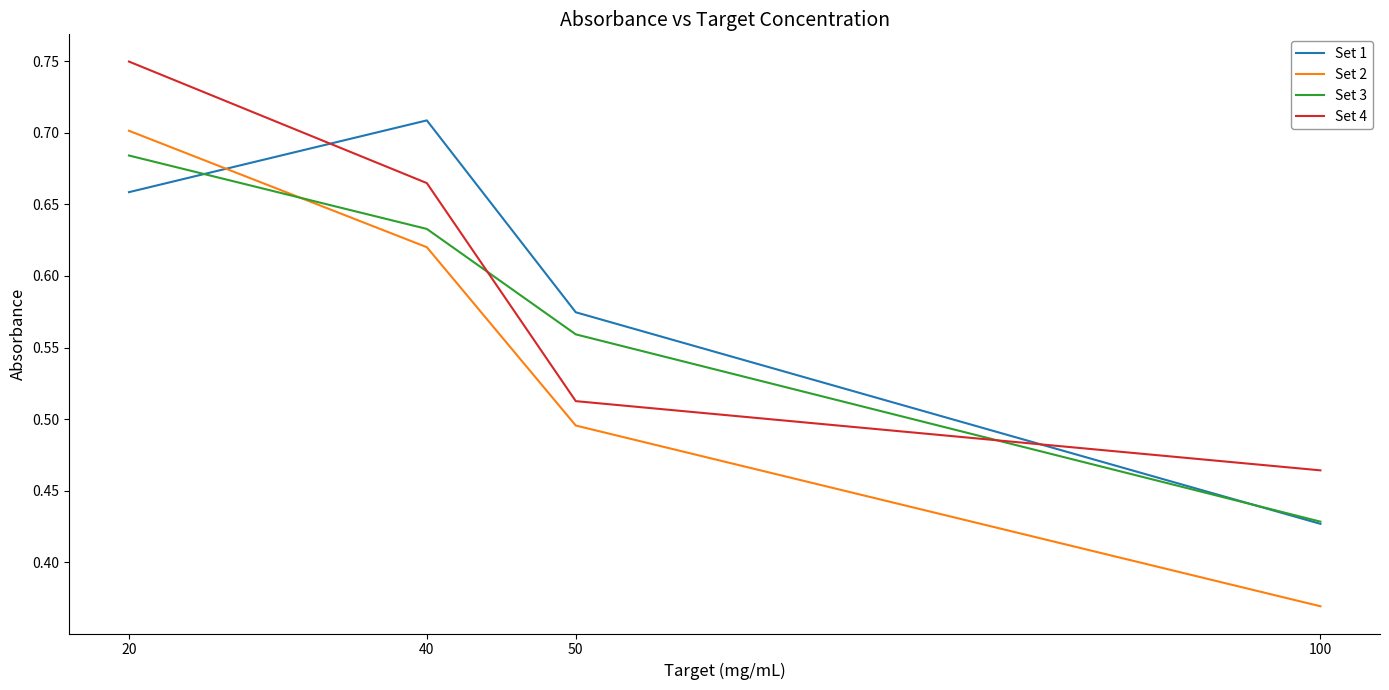

What is the sum of all Set 2 values?

2.2